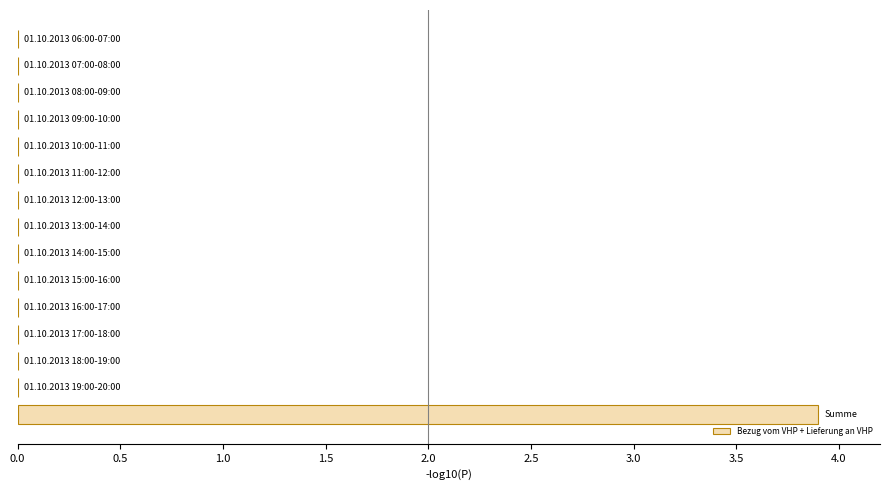

What is the sum of all values?

3.9